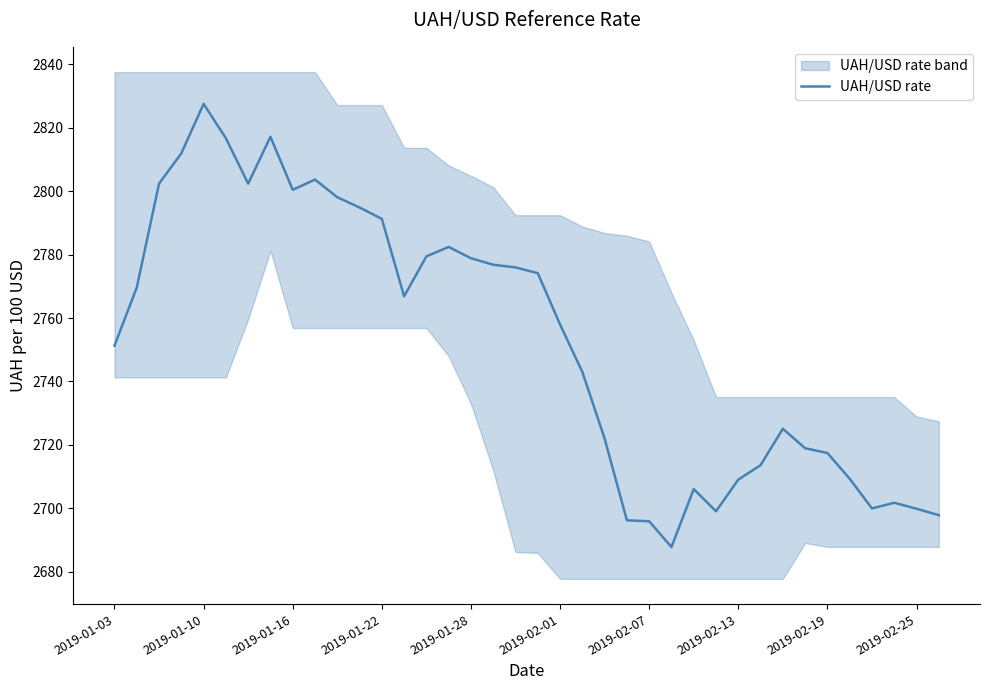

Does the chart display data point markers on the line(s)?

No